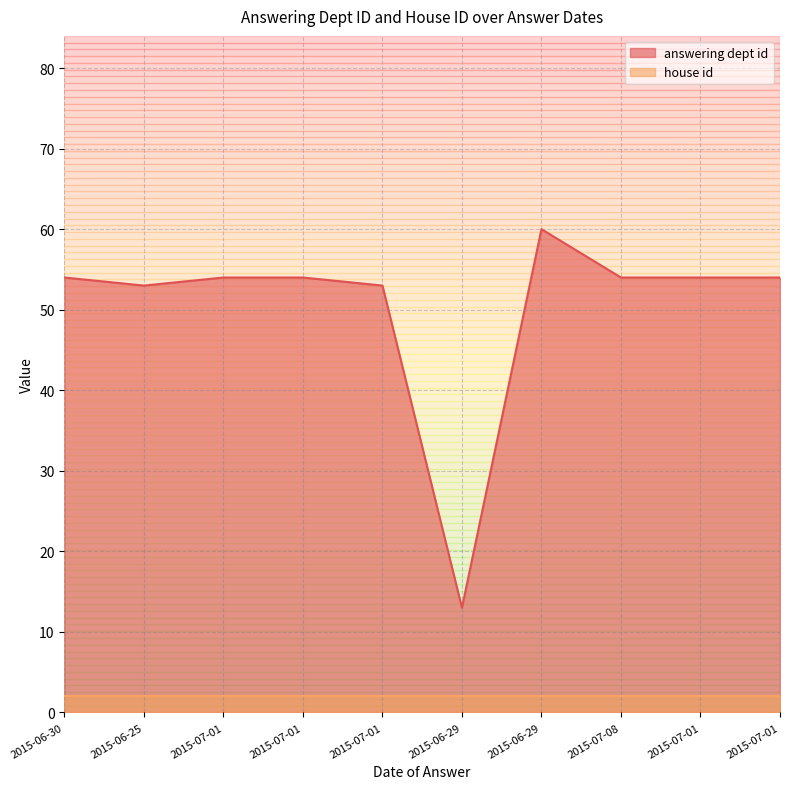

What is the difference between the values at 2015-06-29 and 2015-07-08?

6